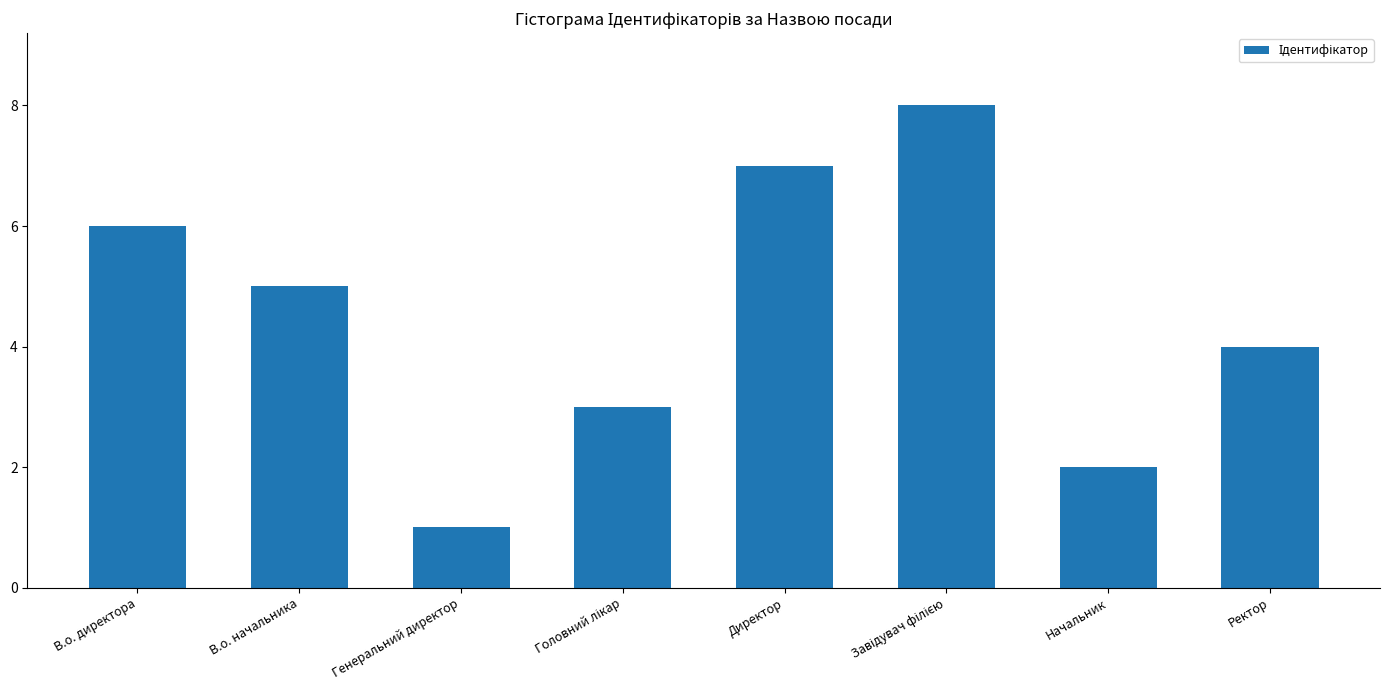

Where is the data nearest to the value 4?

Ректор